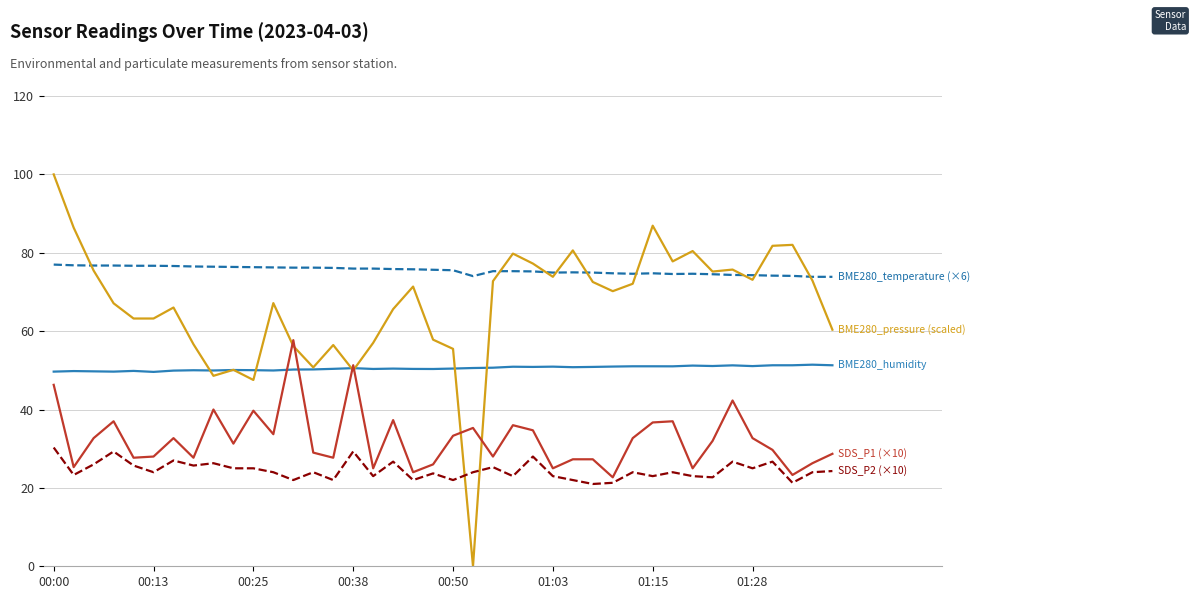

What is the maximum value shown in the chart?

100.0